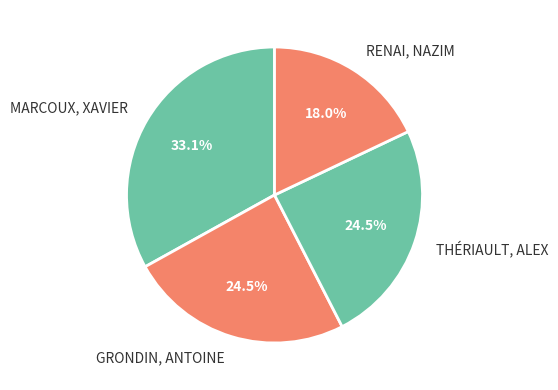

Is there a majority slice in this chart?

No